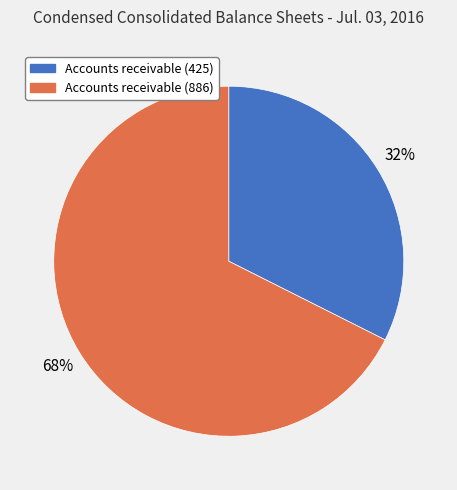

Count the number of slices in the pie.

2